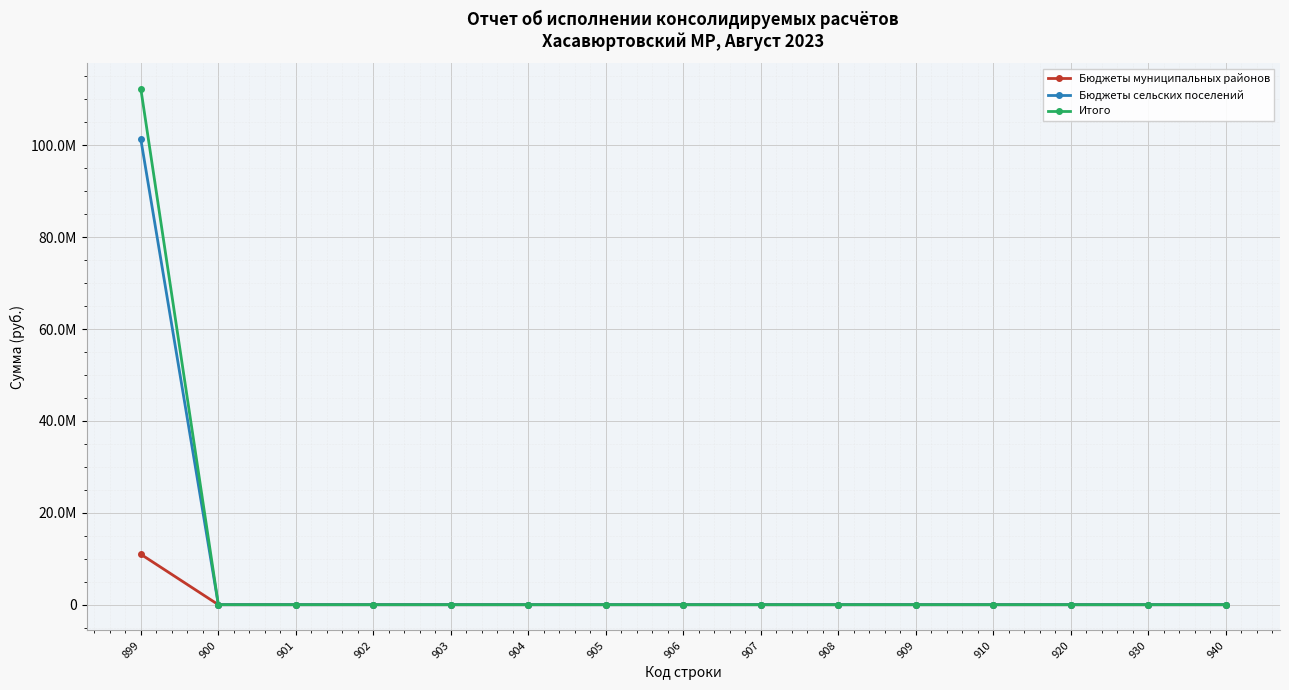

True or false: Бюджеты муниципальных районов has more than 2 interior local peaks.

False